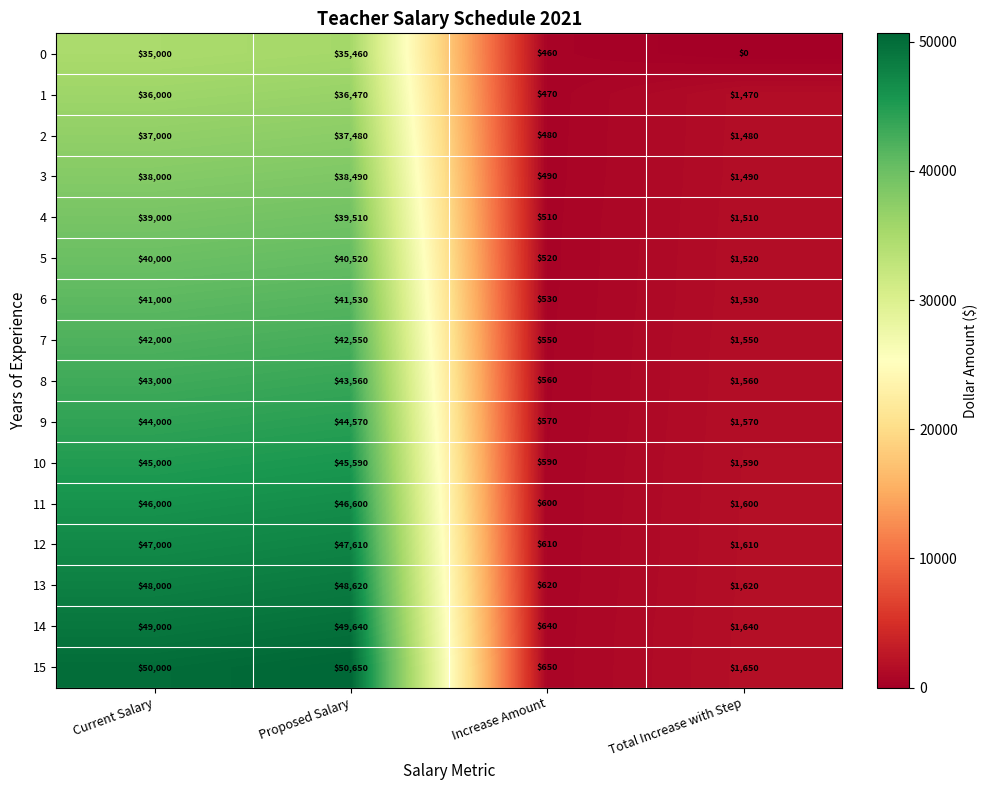

Which series has the largest total across all categories?

15